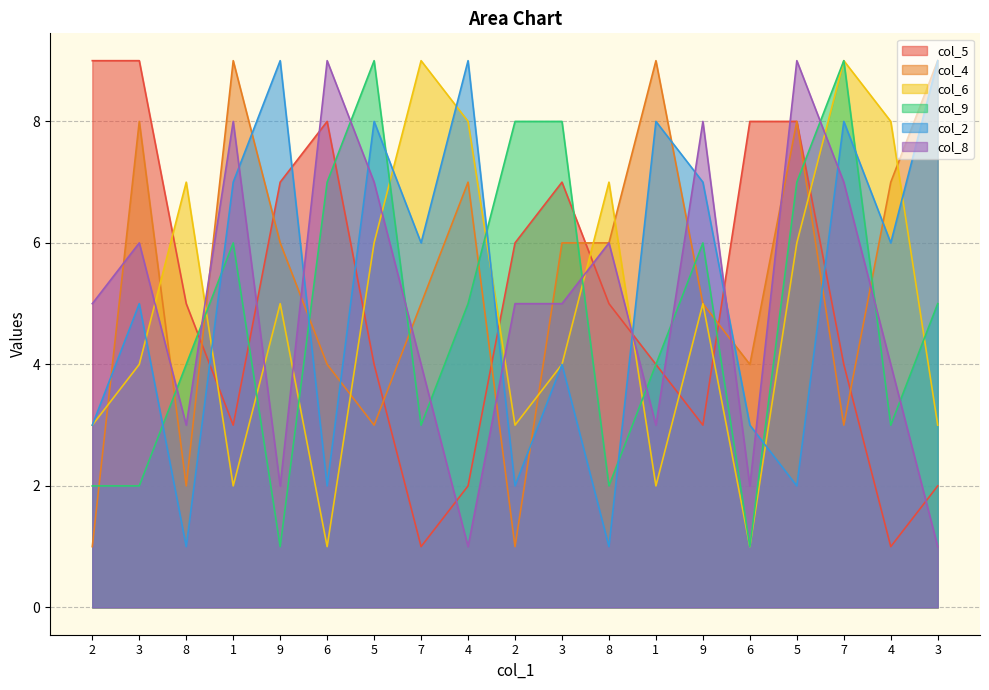

Reading left to right, list all the values displayed in this chart.

col_5: 2=9	3=9	8=5	1=3	9=7	6=8	5=4	7=1	4=2	2=6	3=7	8=5	1=4	9=3	6=8	5=8	7=4	4=1	3=2
col_4: 2=1	3=8	8=2	1=9	9=6	6=4	5=3	7=5	4=7	2=1	3=6	8=6	1=9	9=5	6=4	5=8	7=3	4=7	3=9
col_6: 2=3	3=4	8=7	1=2	9=5	6=1	5=6	7=9	4=8	2=3	3=4	8=7	1=2	9=5	6=1	5=6	7=9	4=8	3=3
col_9: 2=2	3=2	8=4	1=6	9=1	6=7	5=9	7=3	4=5	2=8	3=8	8=2	1=4	9=6	6=1	5=7	7=9	4=3	3=5
col_2: 2=3	3=5	8=1	1=7	9=9	6=2	5=8	7=6	4=9	2=2	3=4	8=1	1=8	9=7	6=3	5=2	7=8	4=6	3=9
col_8: 2=5	3=6	8=3	1=8	9=2	6=9	5=7	7=4	4=1	2=5	3=5	8=6	1=3	9=8	6=2	5=9	7=7	4=4	3=1